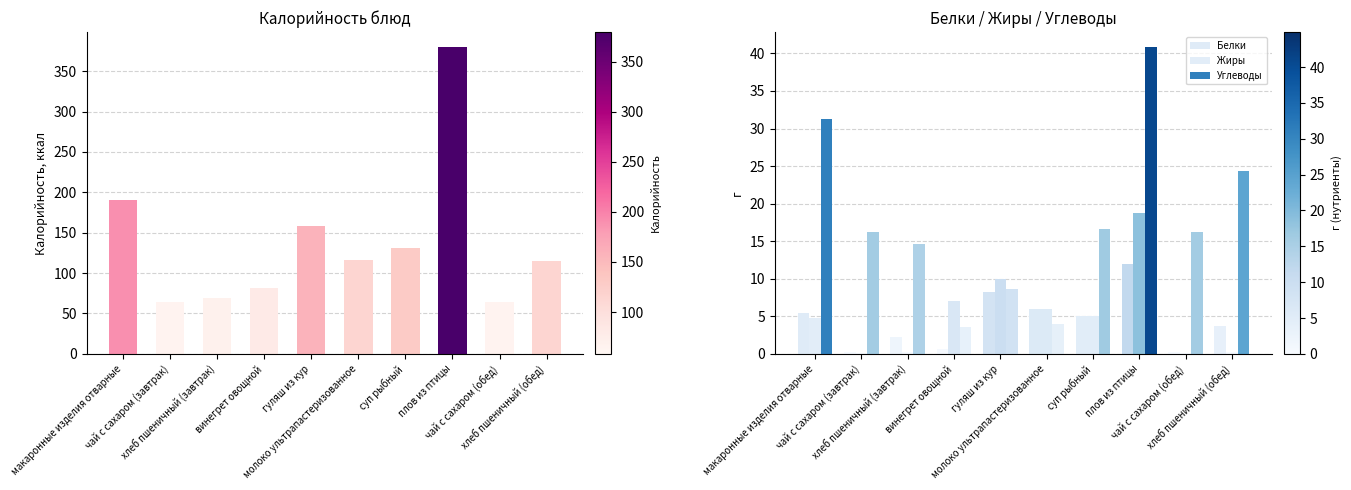

What position from the right is гуляш из кур?

6